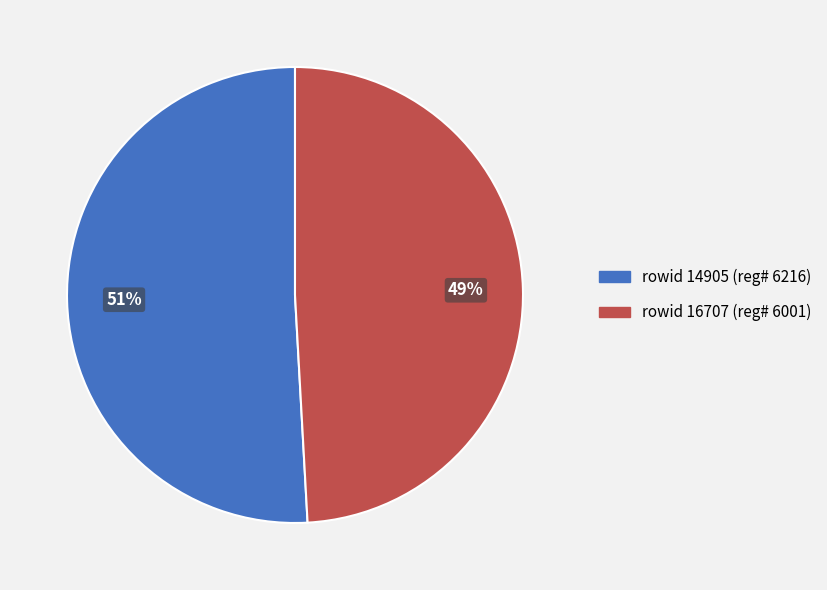

How many slices are in this pie chart?

2